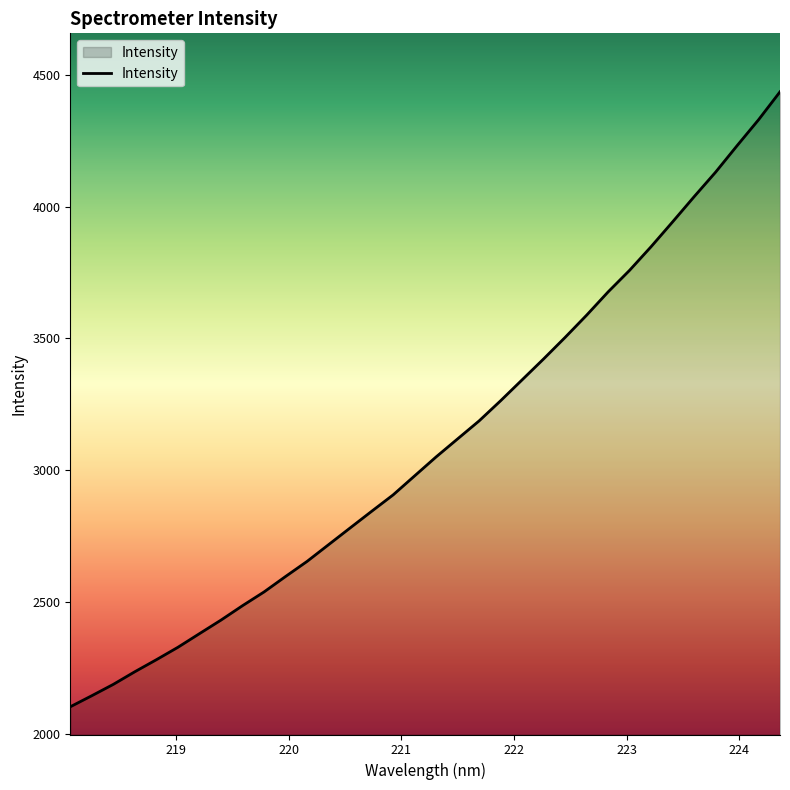

What is the greatest value displayed?

4435.2